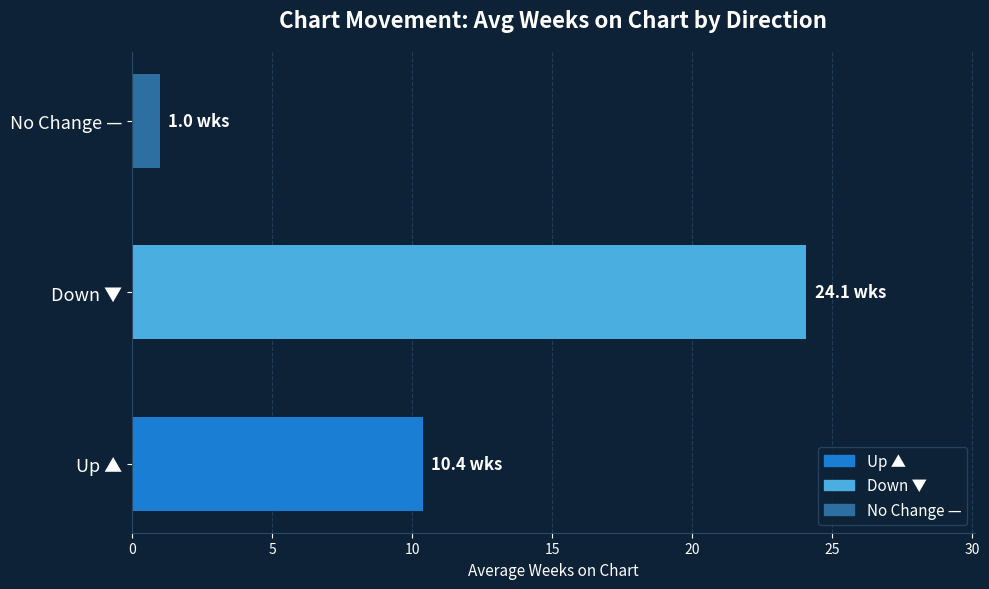

Read the value at No Change —.

1.0